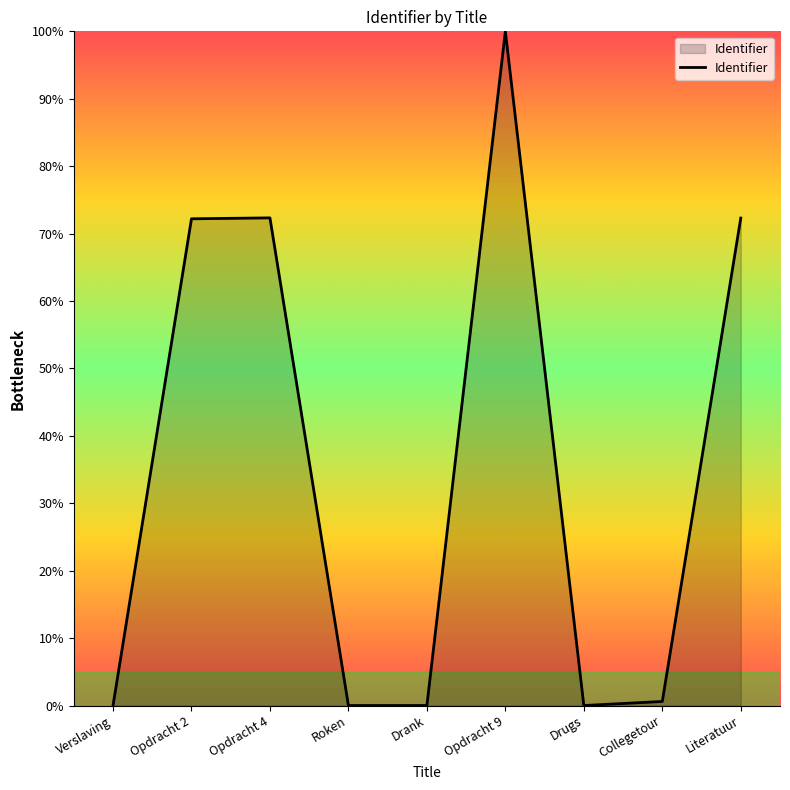

How many distinct data groups are displayed?

1